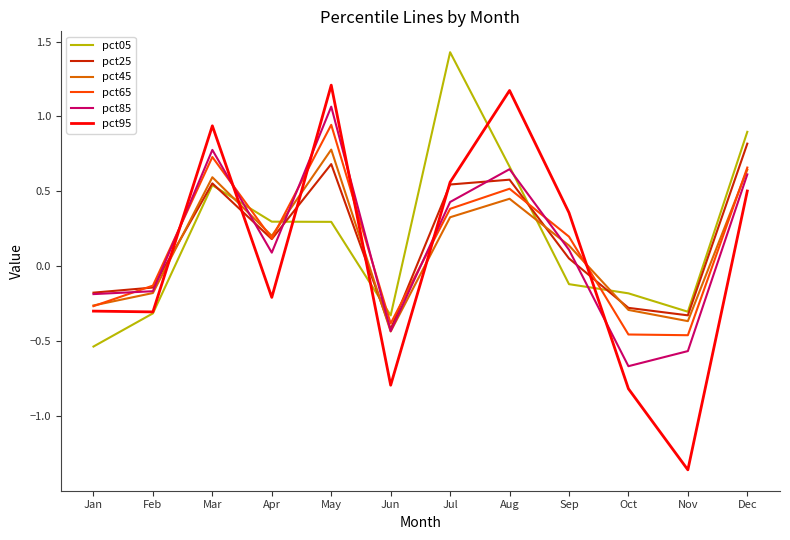

In pct85, how many points are higher than both neighbors (excluding endpoints)?

3